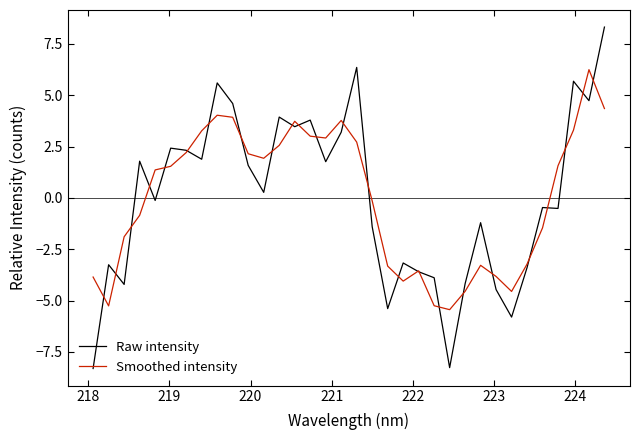

Rank the series by their maximum value, from lowest to highest.

Smoothed intensity, Raw intensity